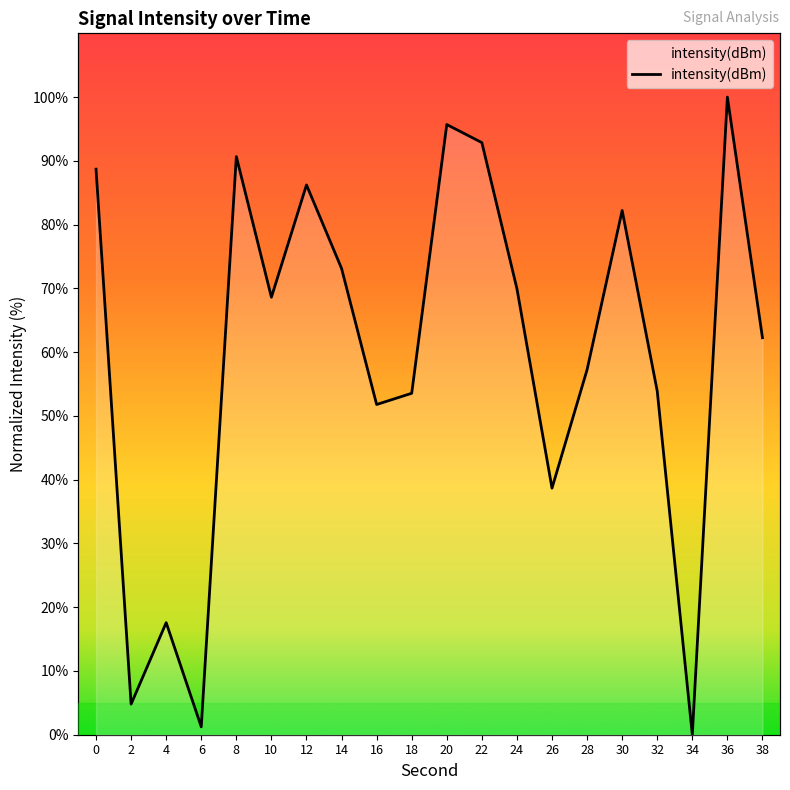

Rank the categories by value from highest to lowest.

36, 20, 22, 8, 0, 12, 30, 14, 24, 10, 38, 28, 32, 18, 16, 26, 4, 2, 6, 34